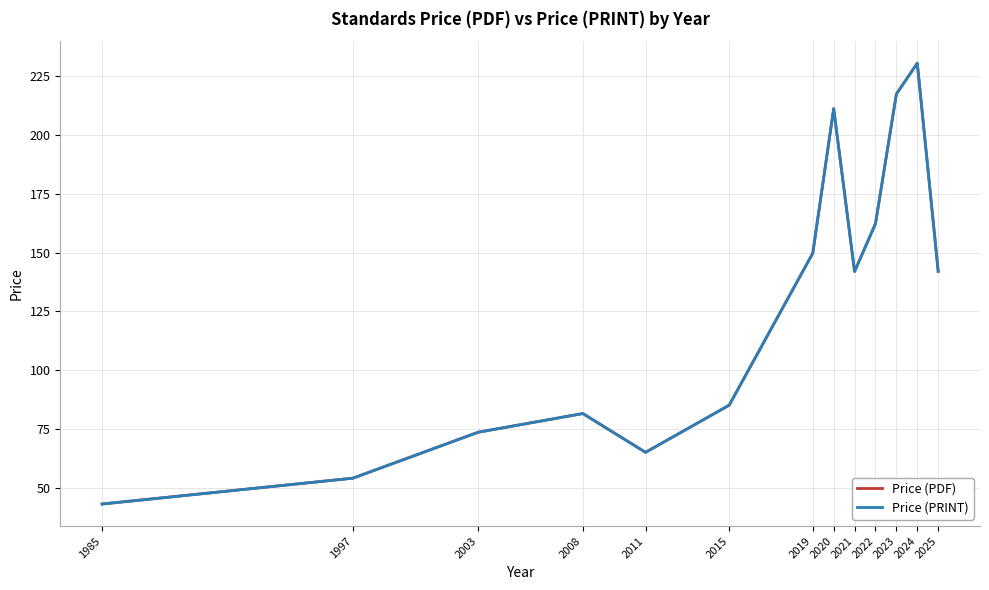

Is this an area chart (filled region under the line)?

No